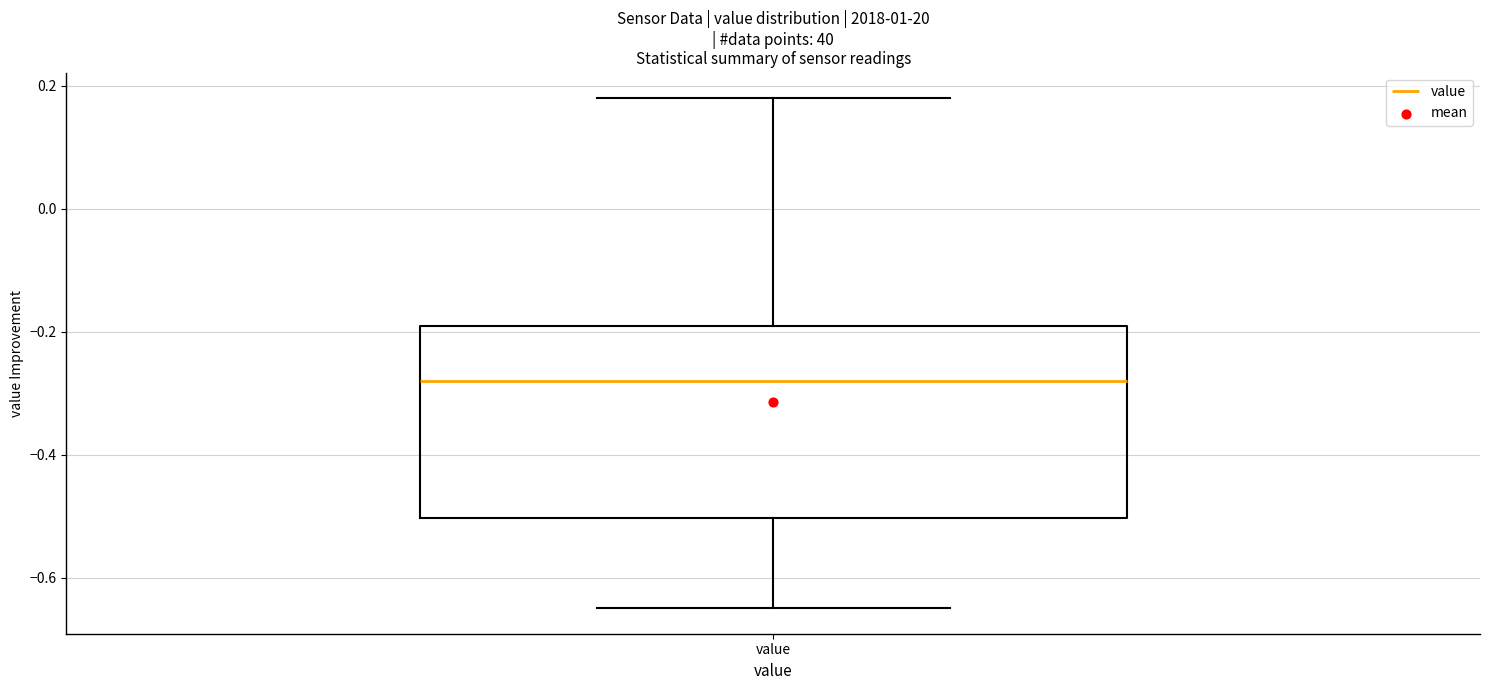

Where does the lower whisker of the box for value end on the y-axis? The values are not printed on the chart, so give them approximately, as read against the axis.

-0.64